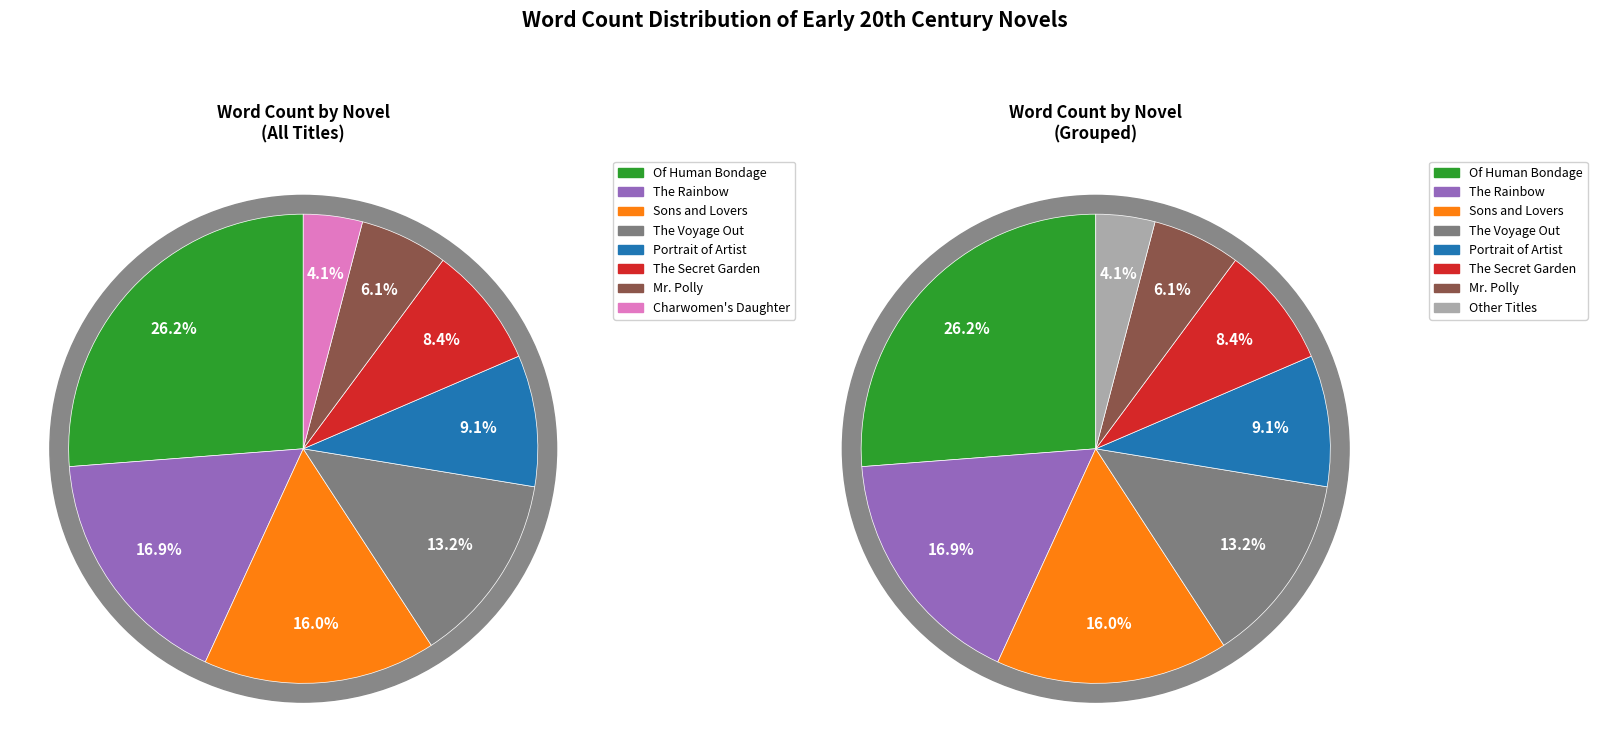

Which category has the smallest portion of the pie?

The Charwomen's Daughter